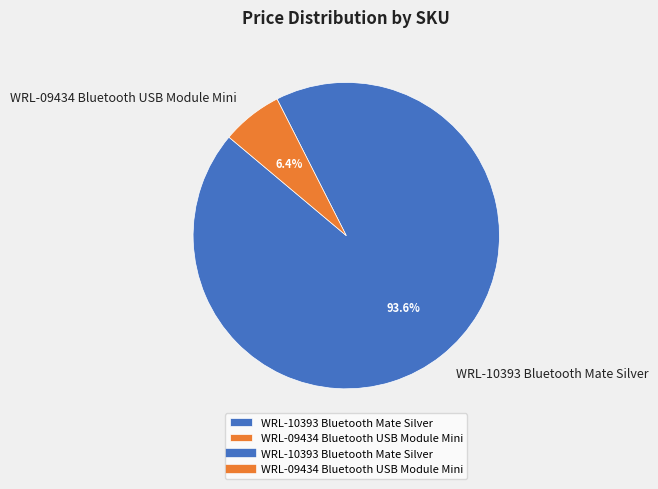

To the nearest percent, what is the combined percentage of WRL-10393 Bluetooth Mate Silver and WRL-09434 Bluetooth USB Module Mini?

100%